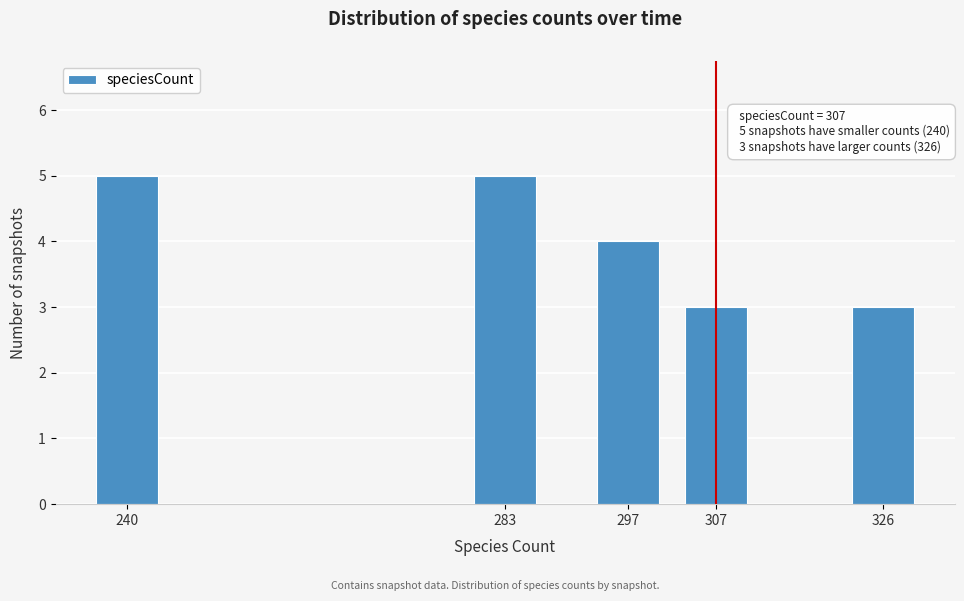

Reading right to left, transcribe all the data shown in this chart.

326=3	307=3	297=4	283=5	240=5